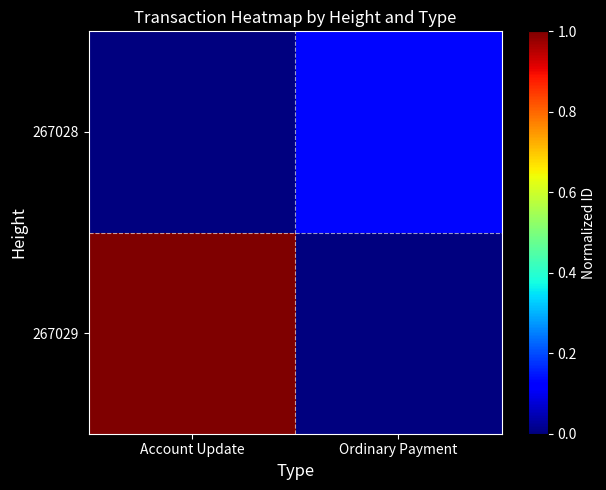

Reading left to right, extract all data points from this chart.

267029: Account Update=1.0	Ordinary Payment=0.0
267028: Account Update=0.0	Ordinary Payment=0.1